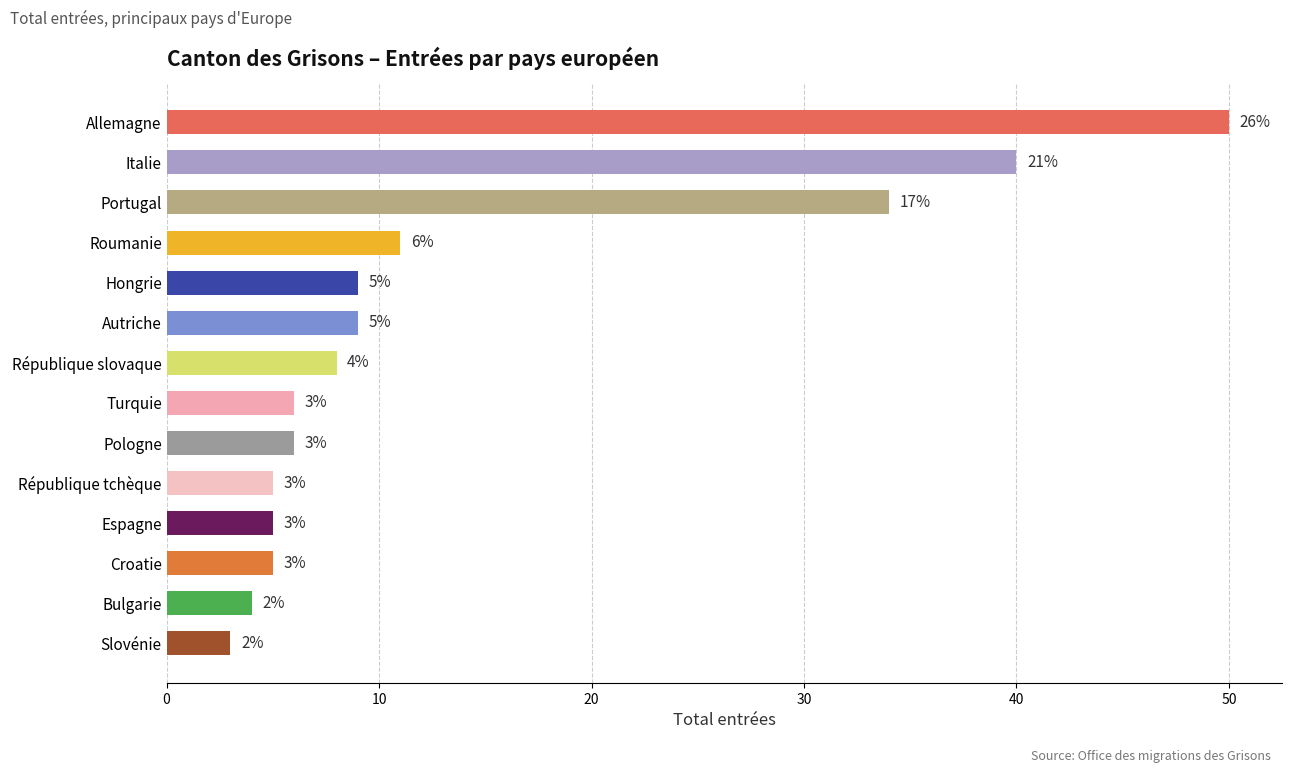

How many distinct data groups are displayed?

1